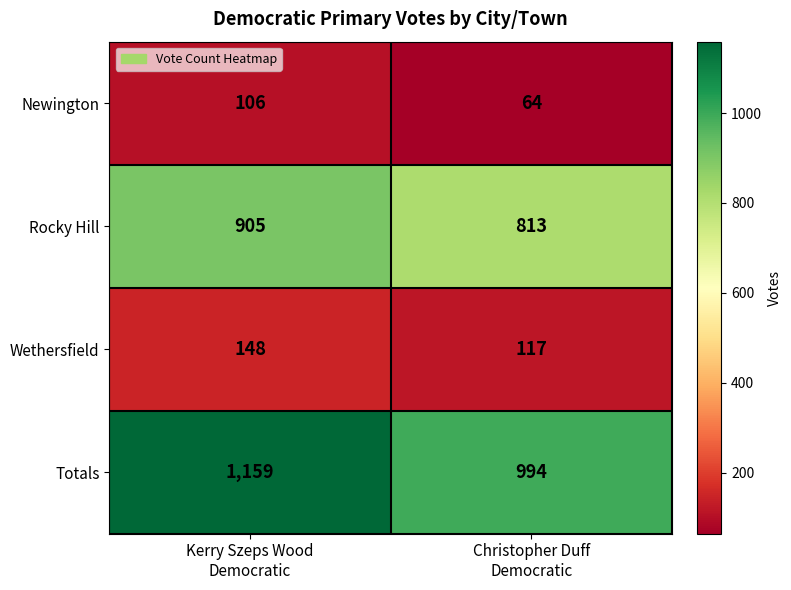

Rank the series by their maximum value, from lowest to highest.

Newington, Wethersfield, Rocky Hill, Totals